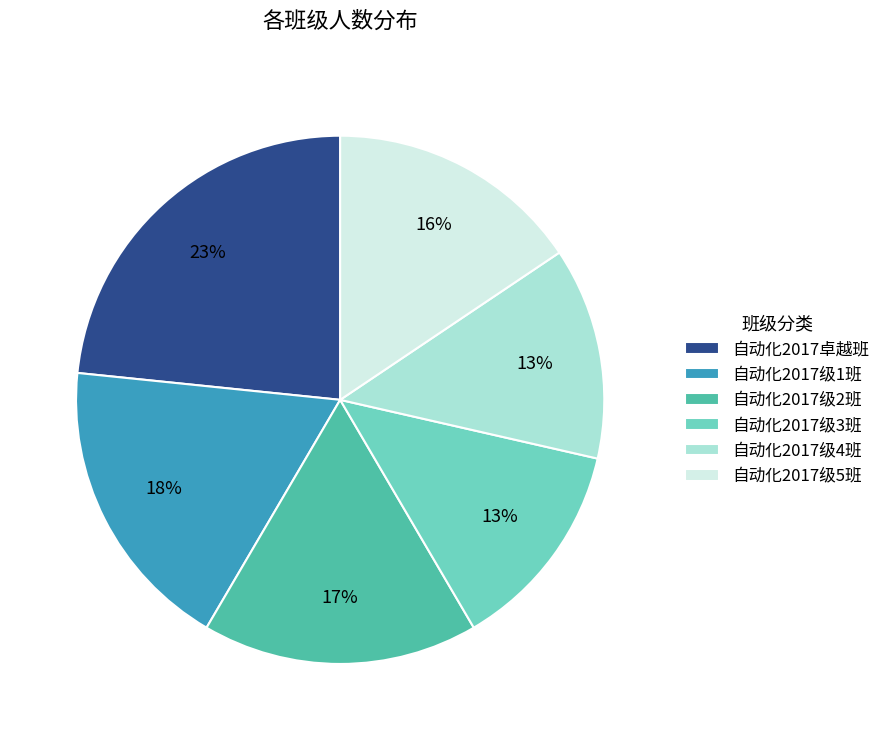

Which category has the biggest portion of the pie?

自动化2017卓越班